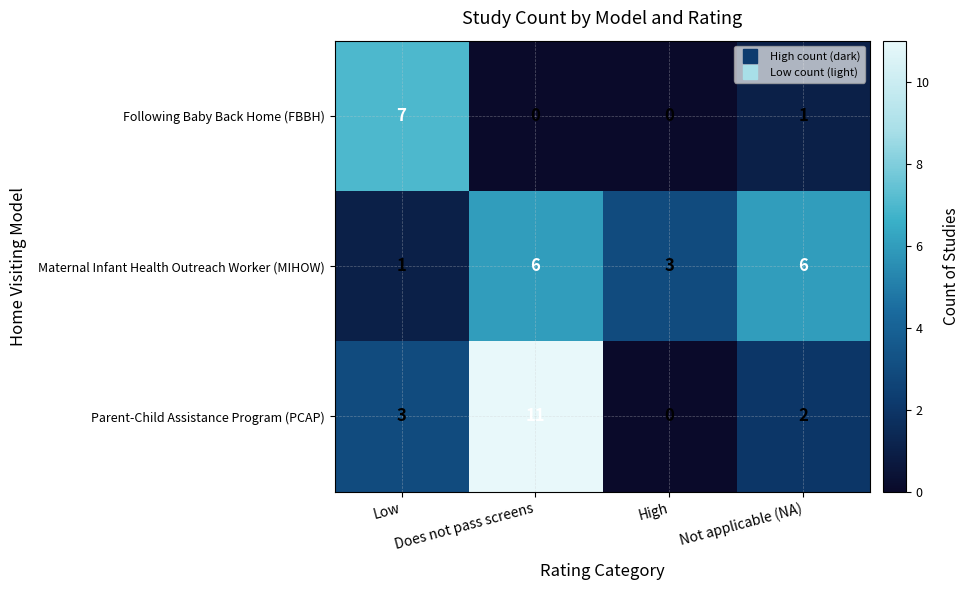

Rank the series at Not applicable (NA) from lowest to highest value.

Following Baby Back Home (FBBH), Parent-Child Assistance Program (PCAP), Maternal Infant Health Outreach Worker (MIHOW)